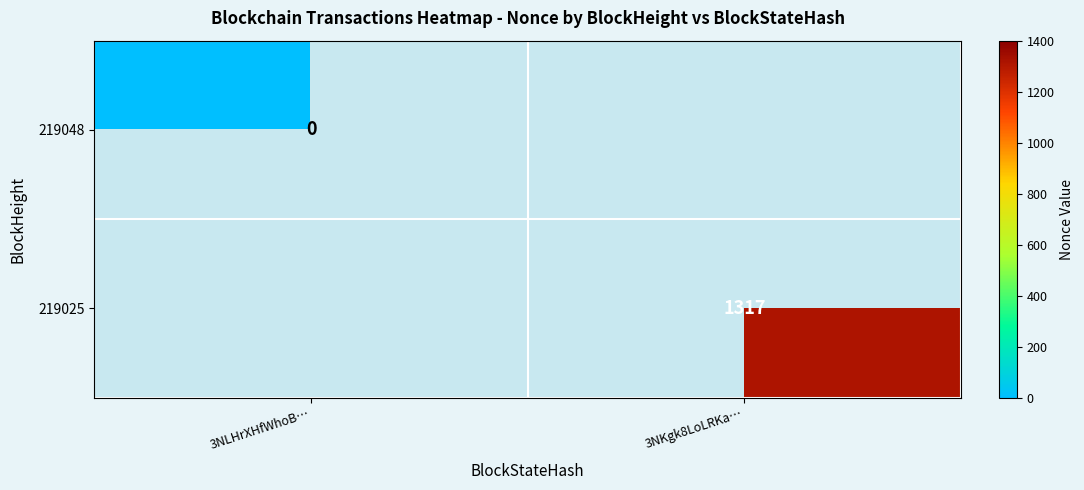

At which label does 219048 reach its minimum?

3NLHrXHfWhoB…